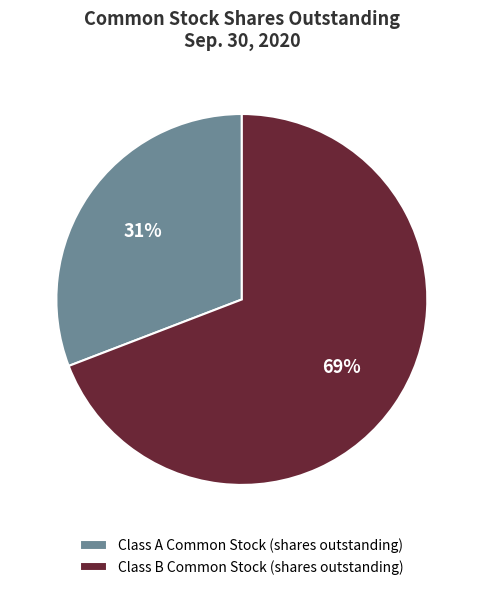

Do Class B Common Stock (shares outstanding) and Class A Common Stock (shares outstanding) together represent more than half of the pie?

Yes